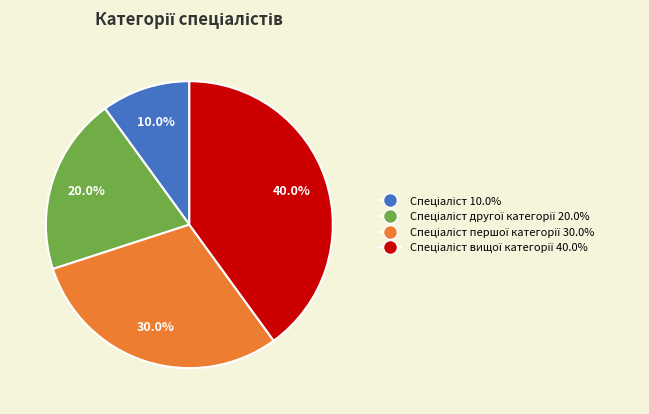

Is there any slice that represents more than half of the pie?

No